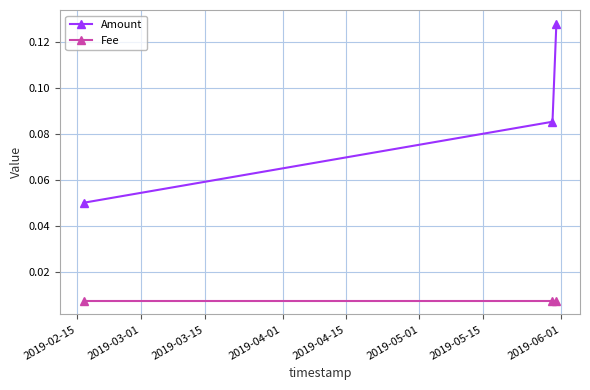

What are all the series names shown in the legend?

Amount, Fee